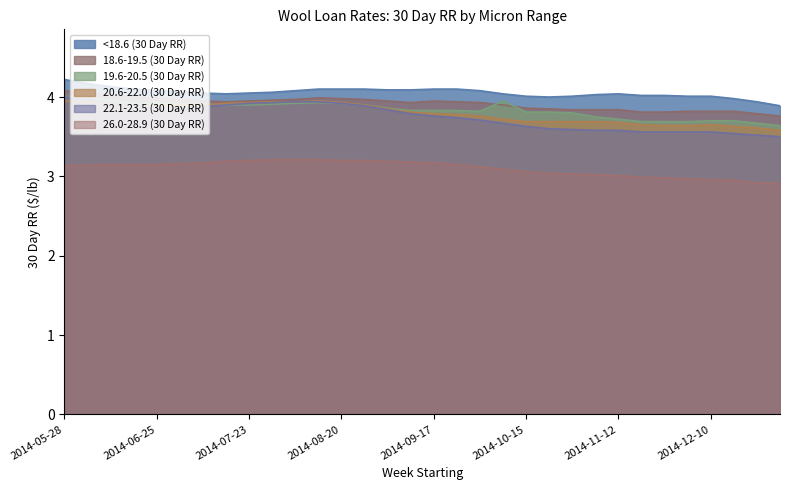

At which label does 19.6-20.5 (30 Day RR) reach its peak?

2014-05-28